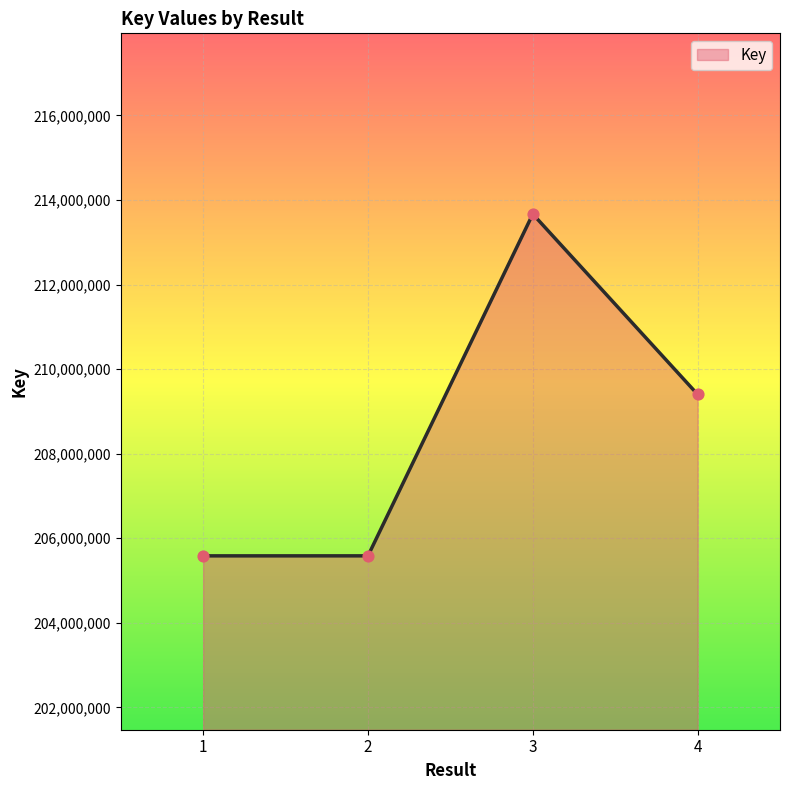

What is the change in value from 1 to 3?

+8084015